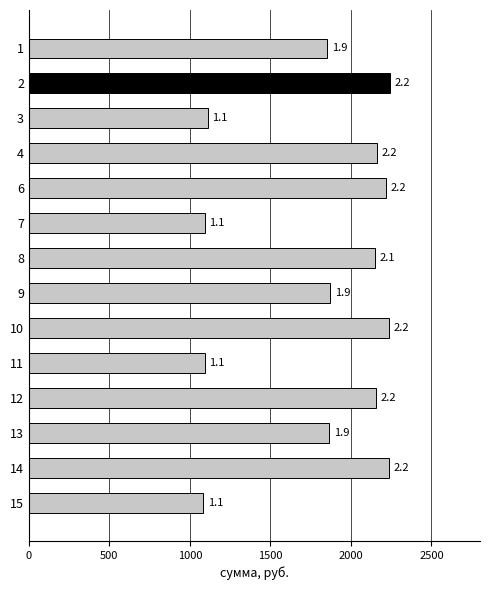

Are the bars grouped side by side (vs. stacked)?

No